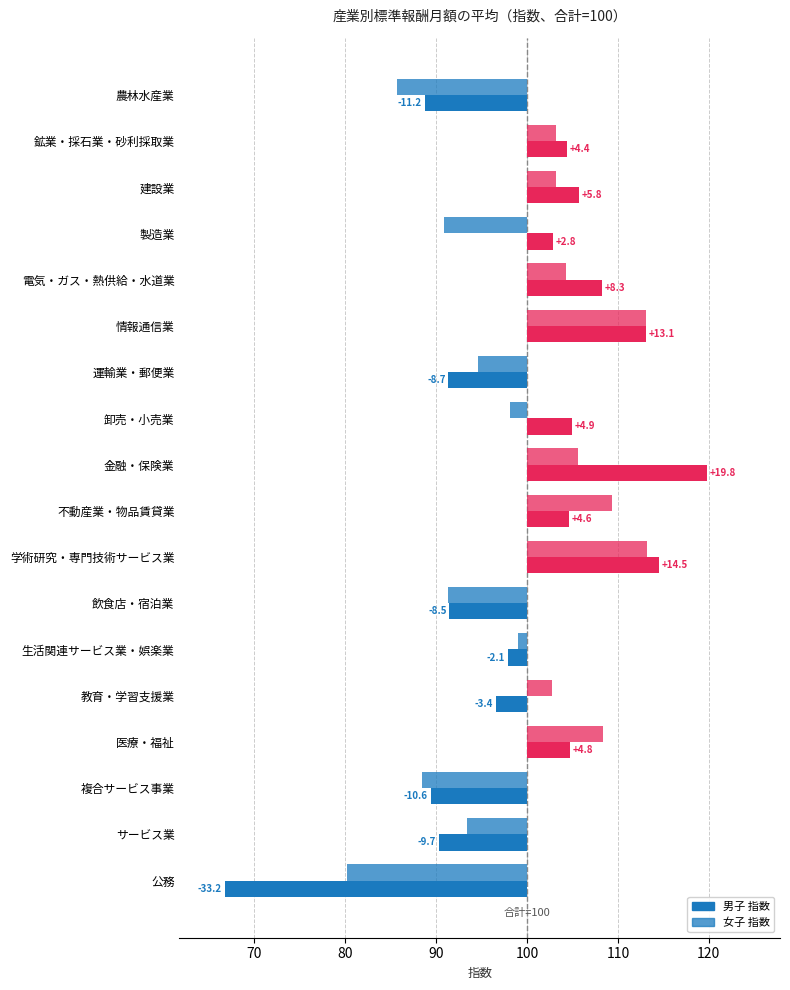

What is the difference between the highest and lowest values at 電気・ガス・熱供給・水道業?

4.0